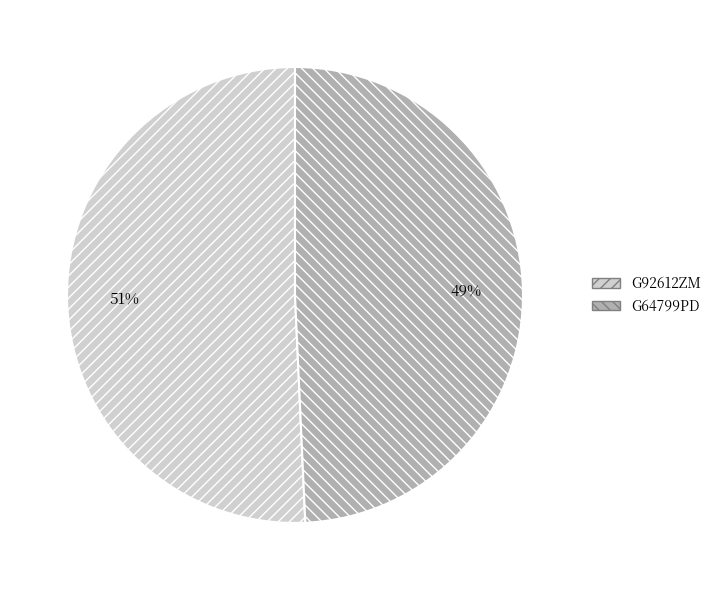

Count the number of slices in the pie.

2